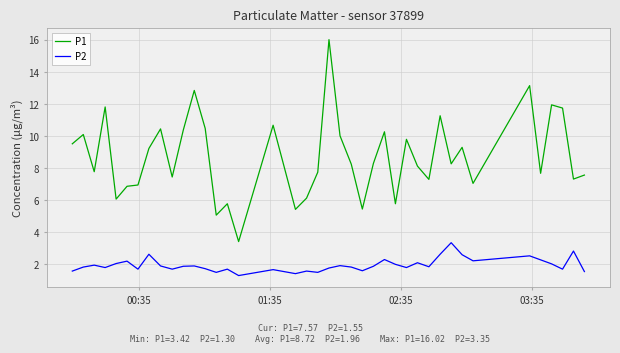

True or false: P2 and P1 intersect in this chart.

False